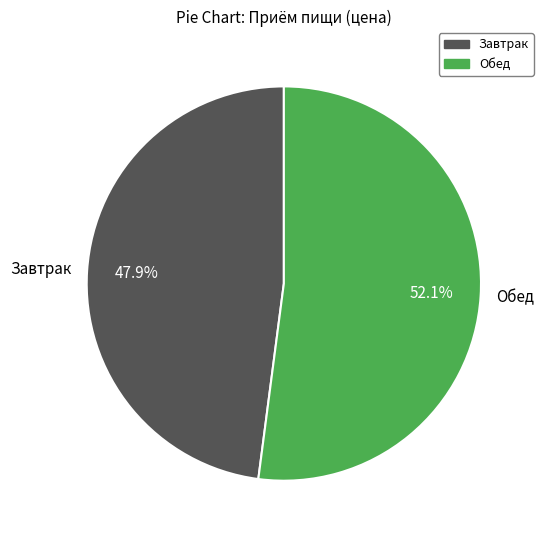

Which slice is the smallest?

Завтрак